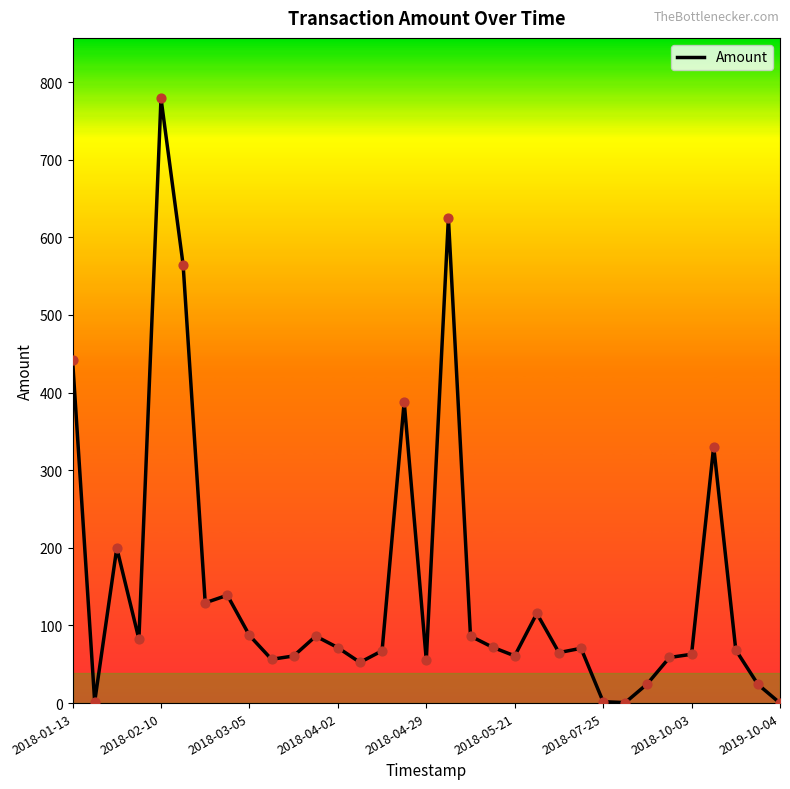

What is the difference between the maximum and minimum values?

779.0